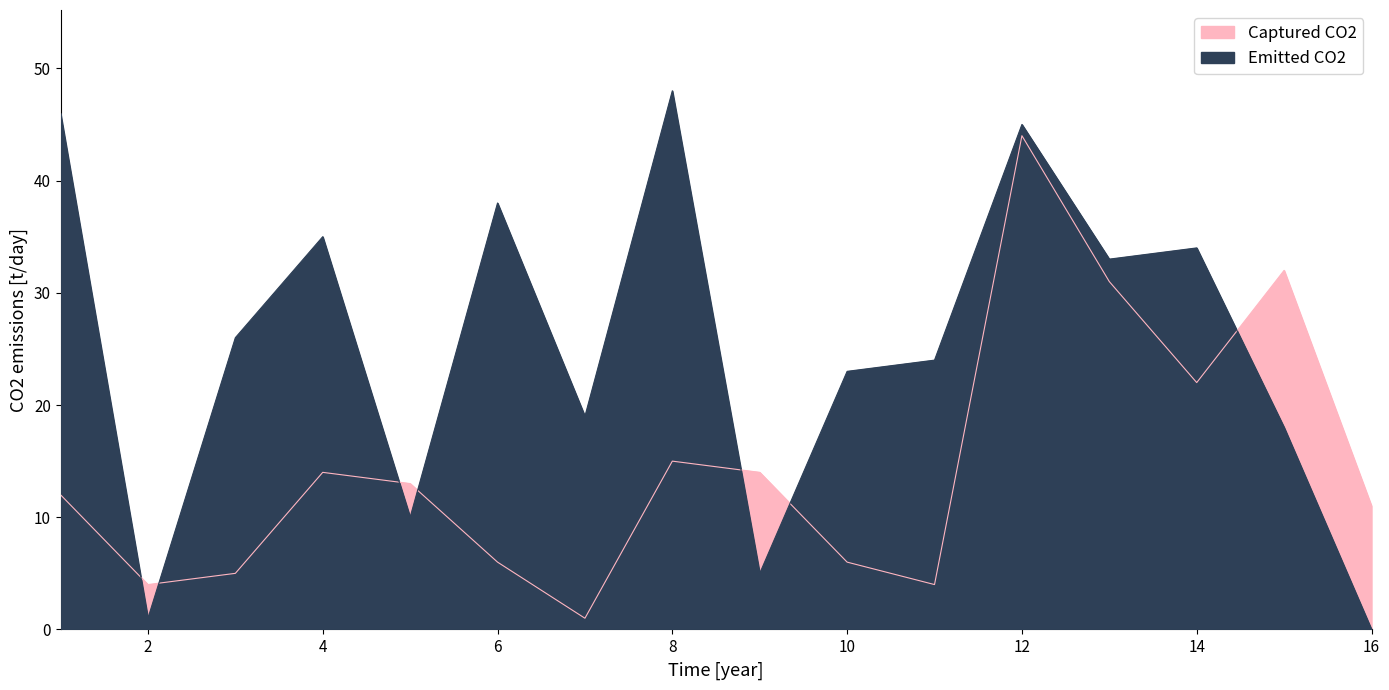

What is the spread (max minus min) of values at 13?

2